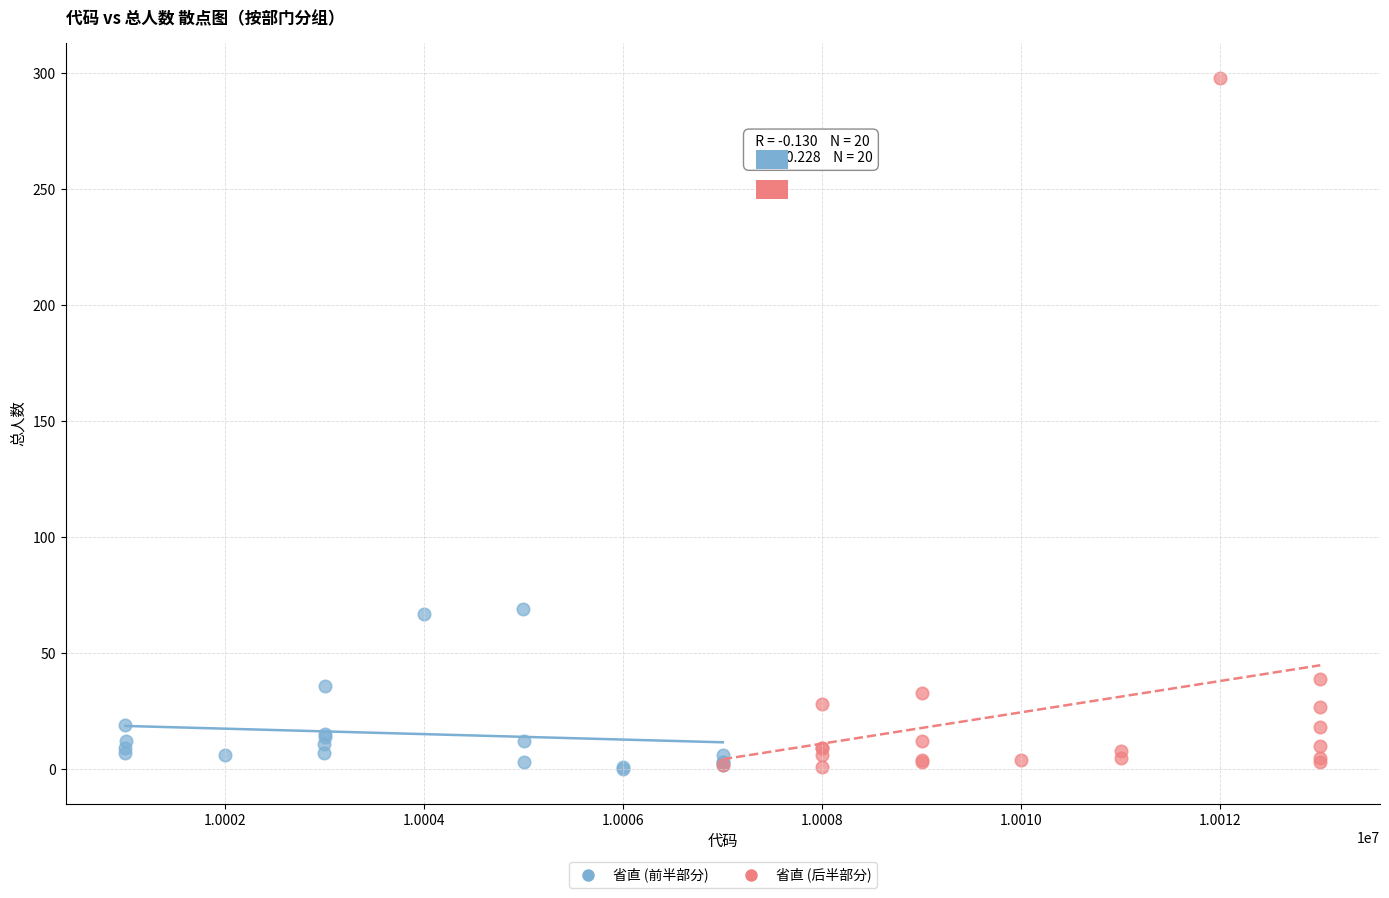

Which series has the widest spread of Y values?

省直 (后半部分)